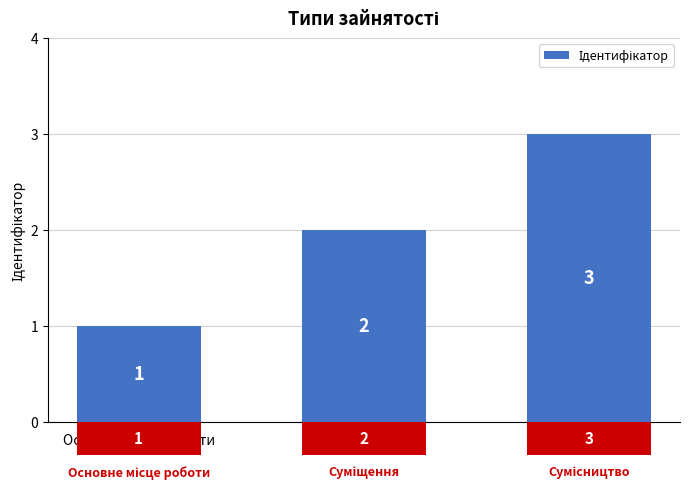

Count the values in the range 1 to 3.

3